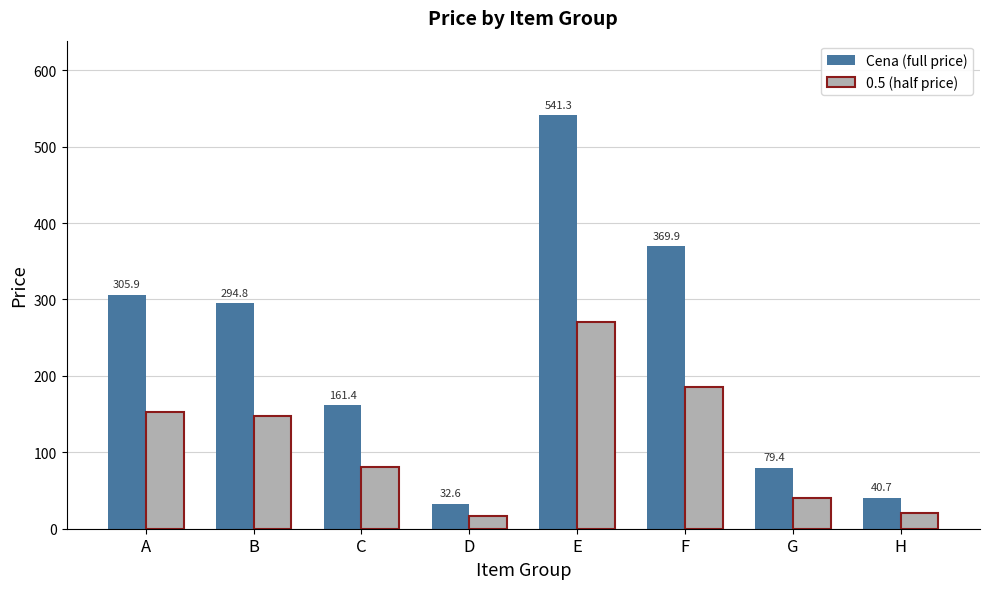

How many categories are shown in the chart?

8